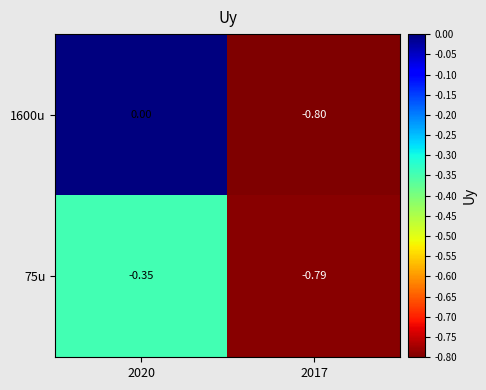

Is the value of 1600u at 2017 greater than the value of 75u at 2017?

No